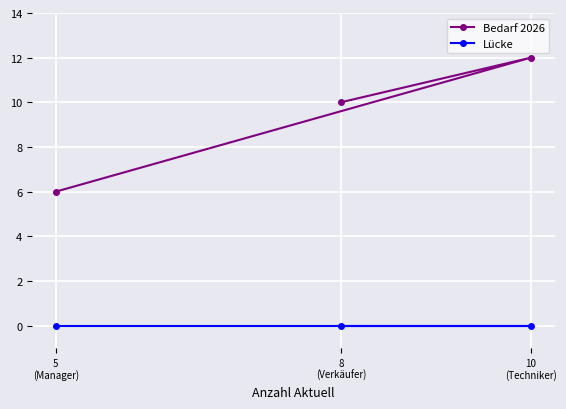

The value of Bedarf 2026 at 10
(Techniker) is 12. True or false?

True